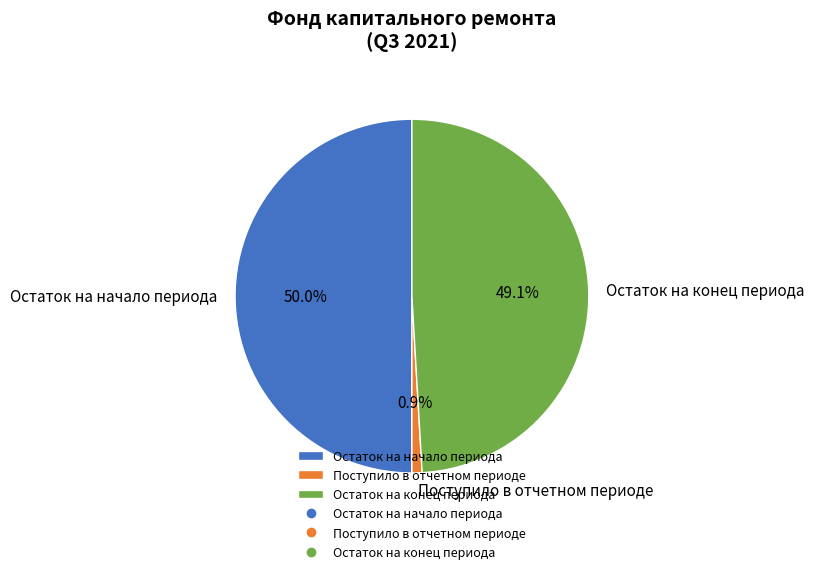

Does Поступило в отчетном периоде account for over 50% of the chart?

No